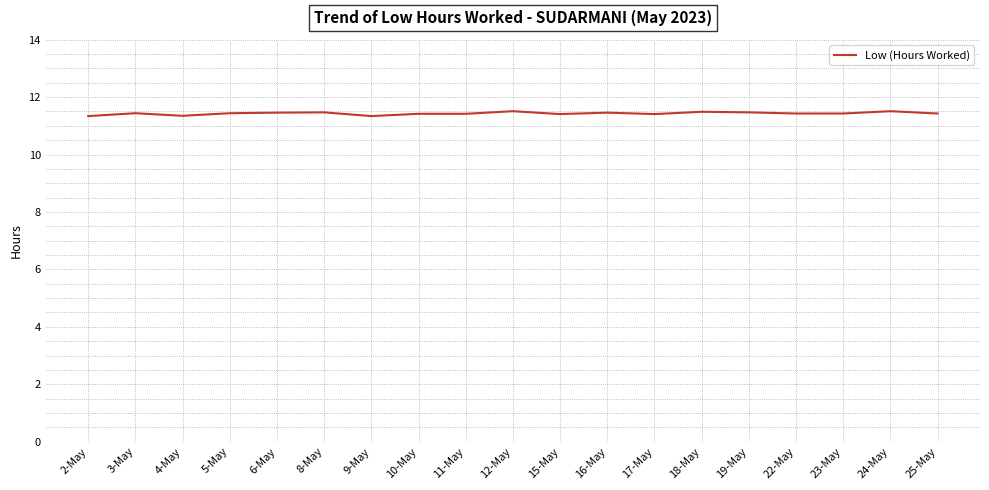

What position from the left is 12-May?

10